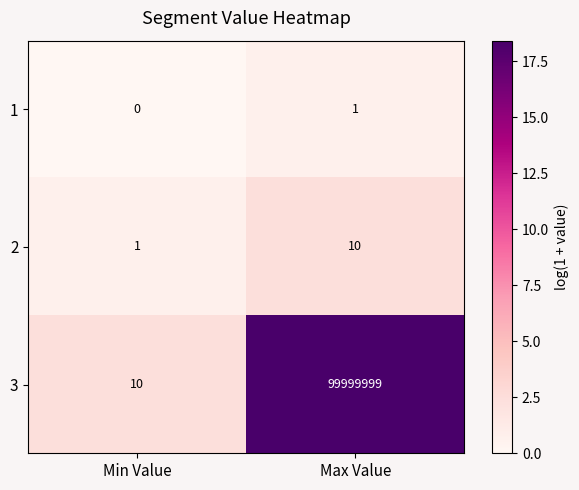

Rank the series at Max Value from lowest to highest value.

1, 2, 3